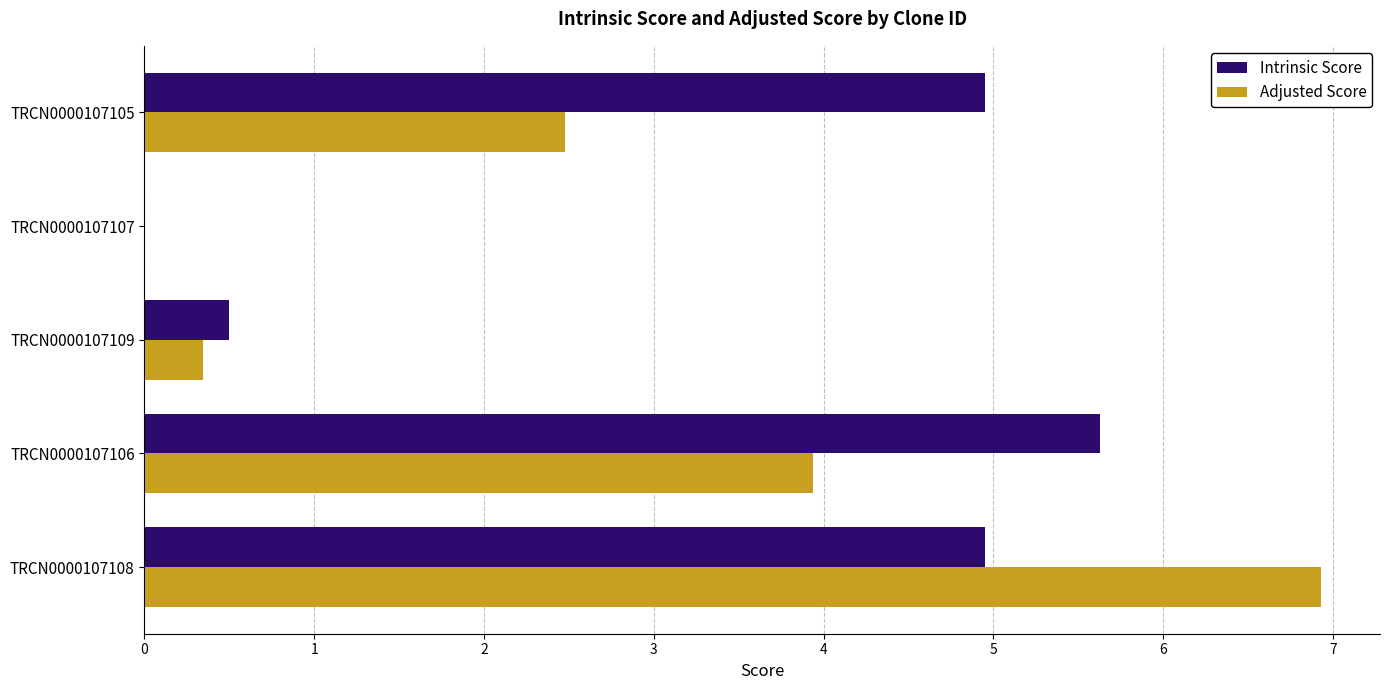

What is the sum of all Intrinsic Score values?

16.0